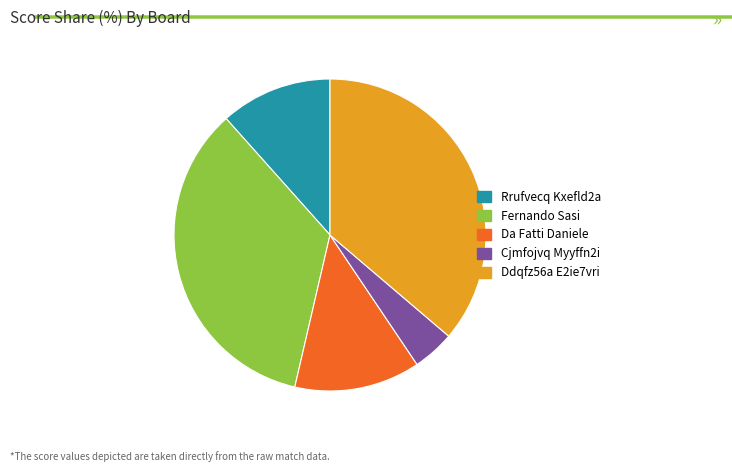

Is there a majority slice in this chart?

No